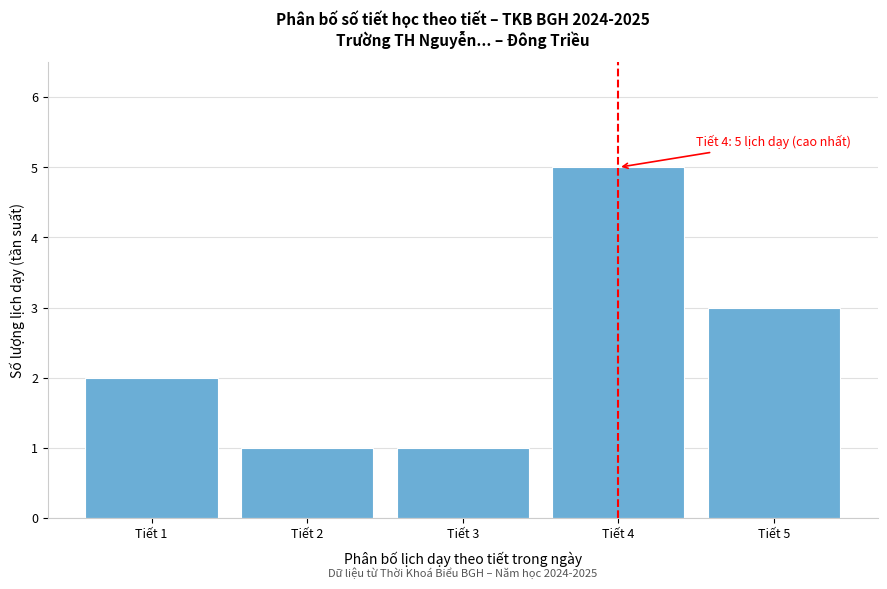

Reading left to right, what are all the values shown in this chart?

Tiết 1=2	Tiết 2=1	Tiết 3=1	Tiết 4=5	Tiết 5=3